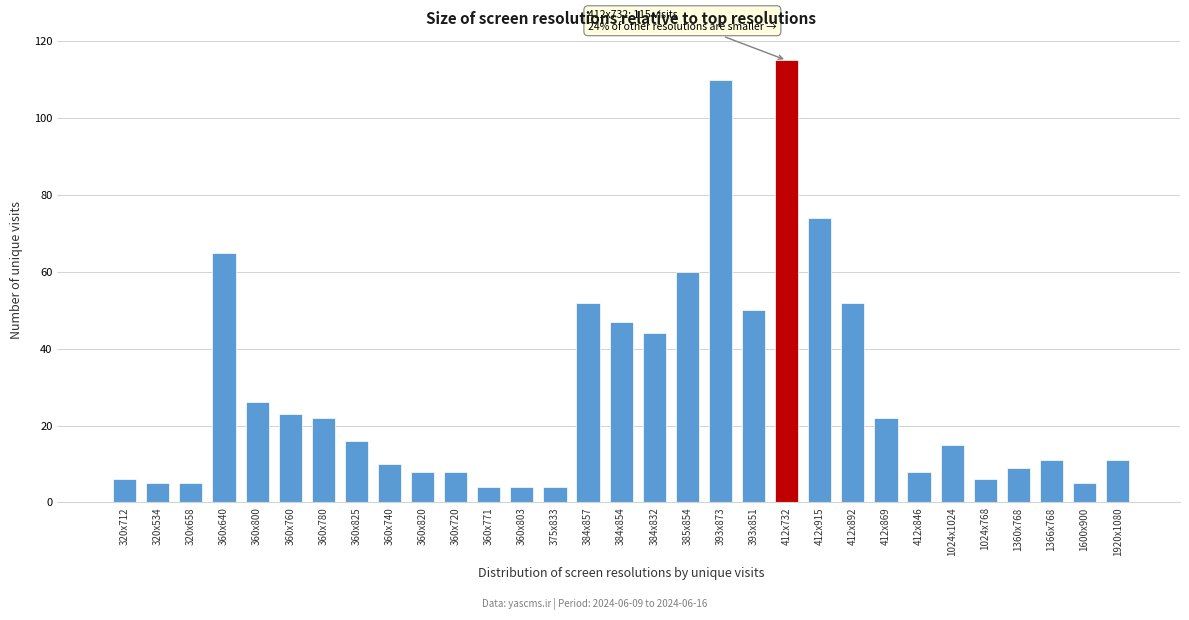

What is the difference between the maximum and second lowest values?

111